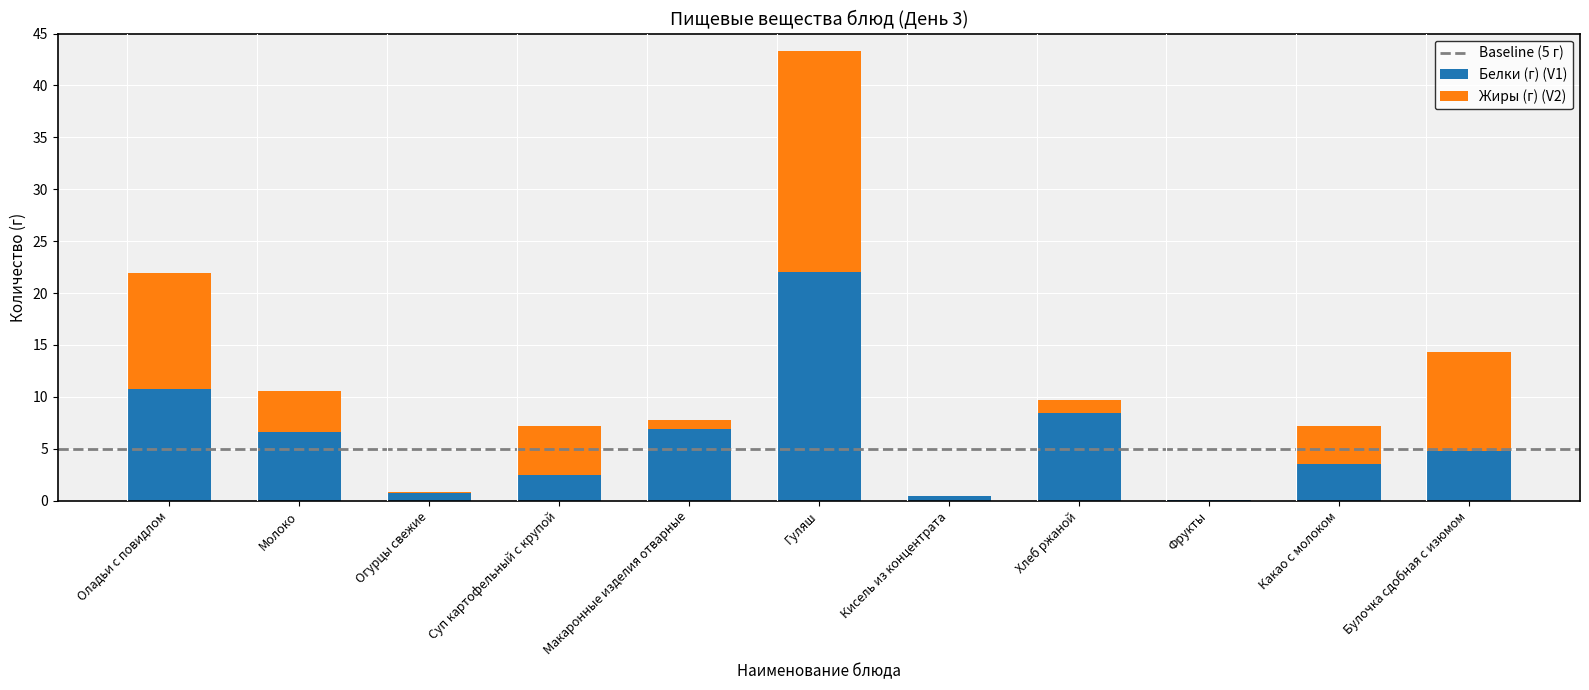

True or false: Белки (г) (V1) has a value of 2.4 at Булочка сдобная с изюмом.

False